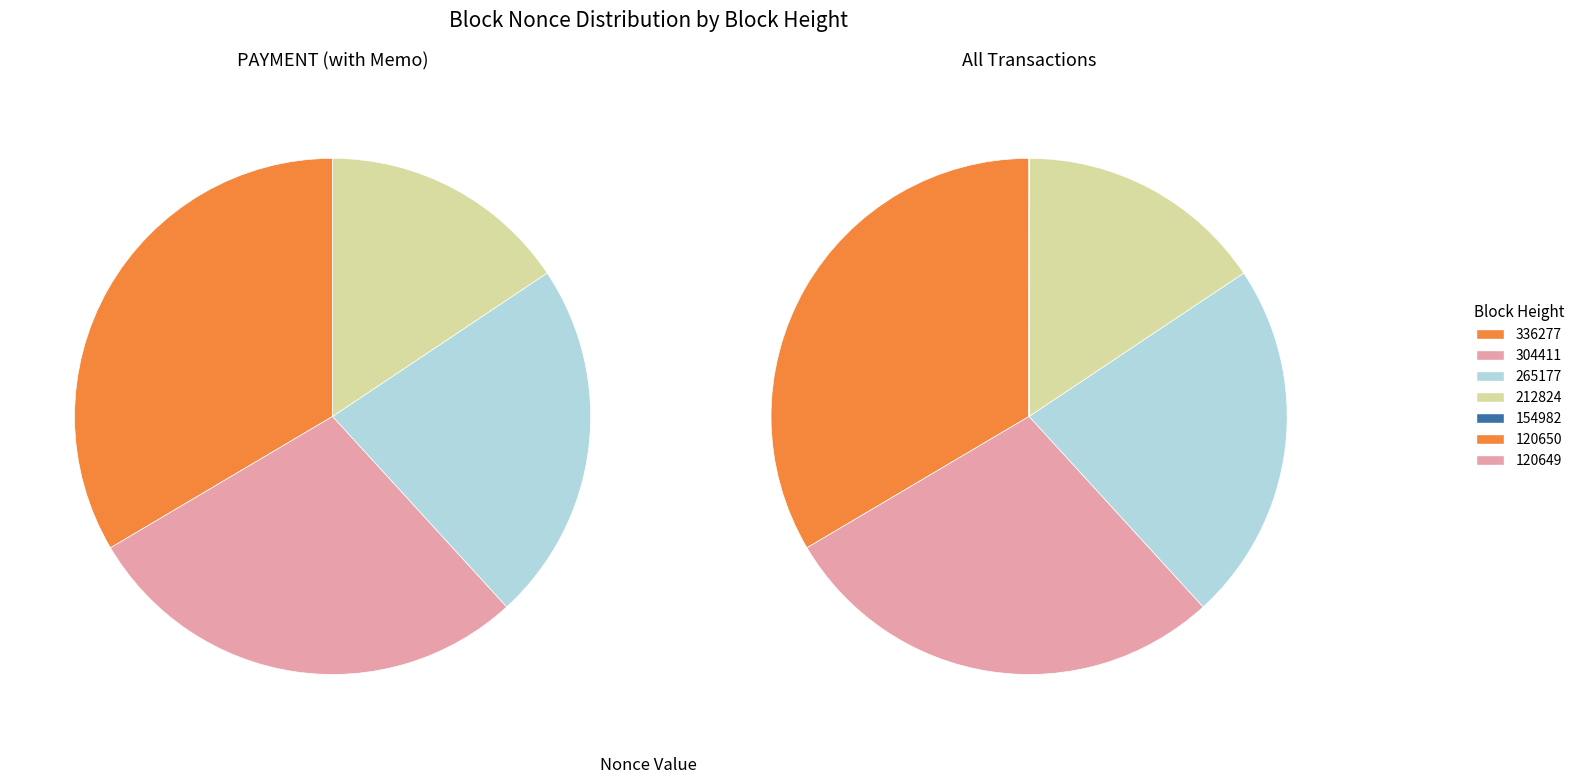

To the nearest percent, what is the difference between the largest and smallest slice percentages?

33%